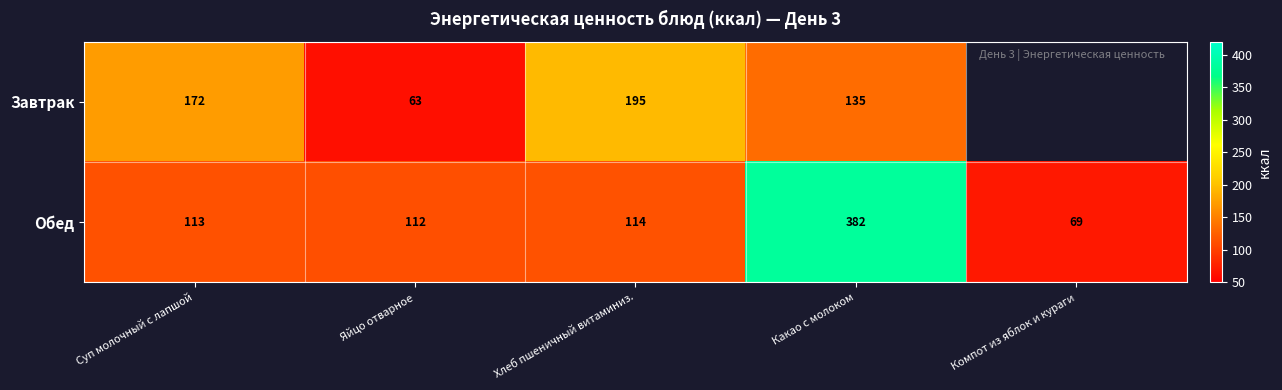

The Обед series shows 121.8 at Компот из яблок и кураги. True or false?

False